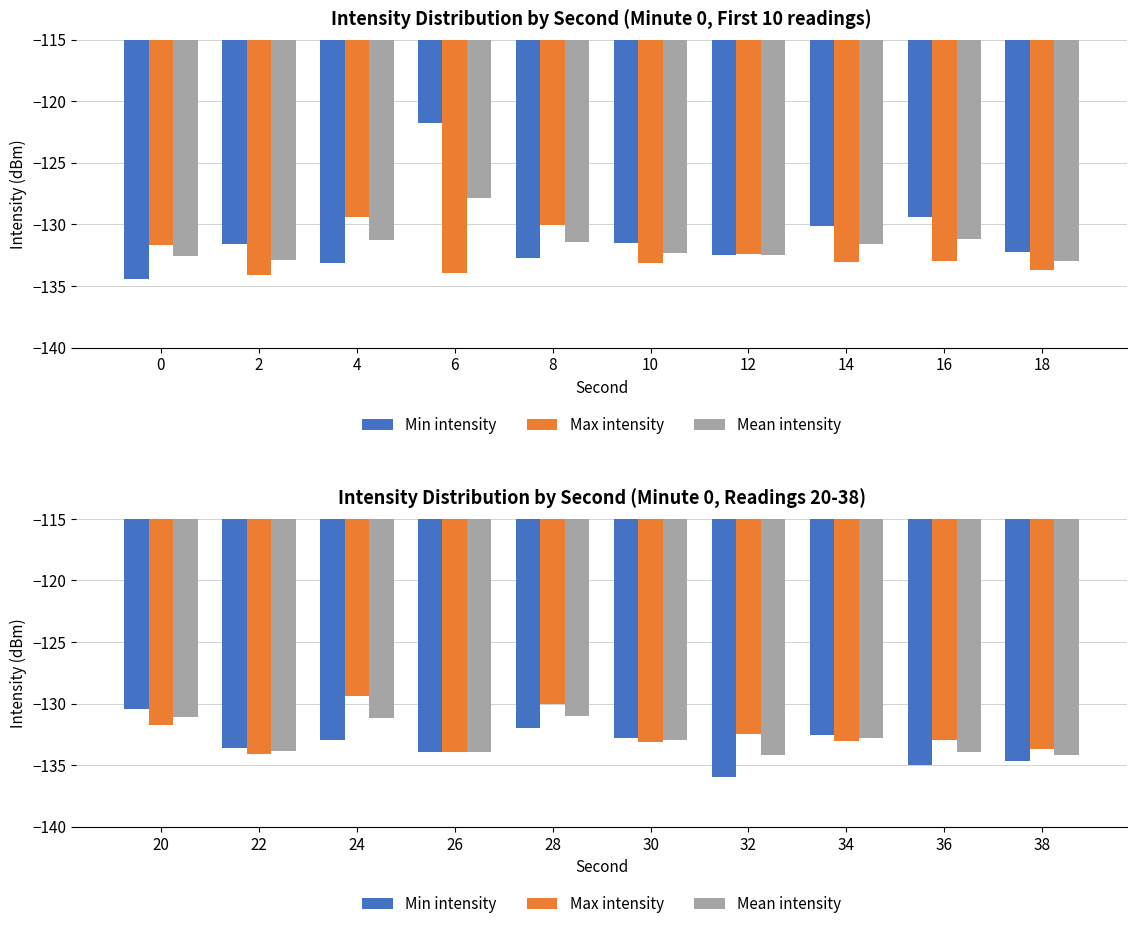

How many values in the Min intensity series are below -132?

9